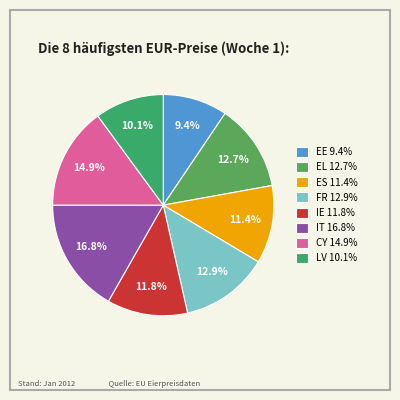

How many segments does this pie chart have?

8